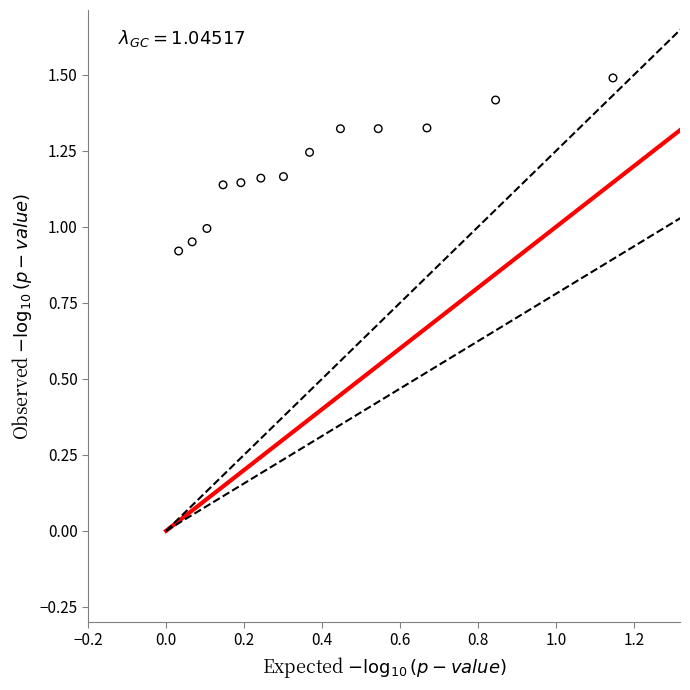

What is the range of Y values (max minus min)?

0.6